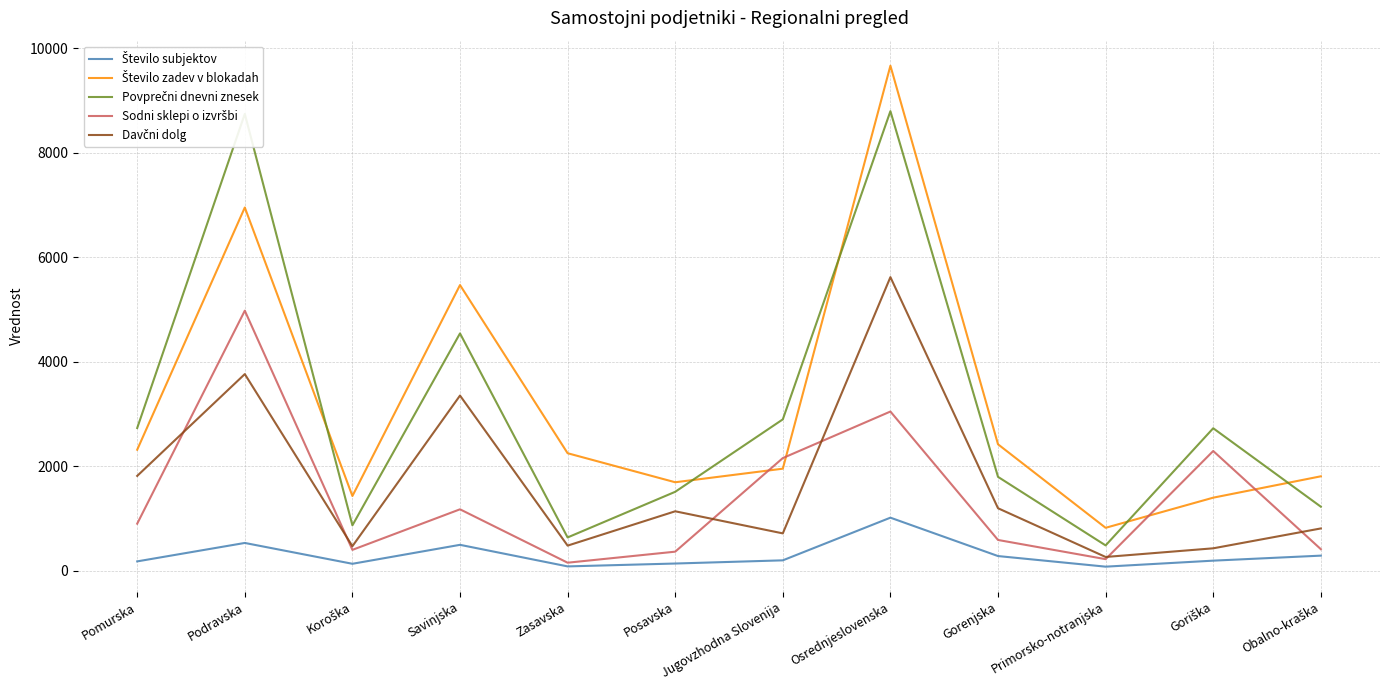

What is the greatest value displayed?

9670.0